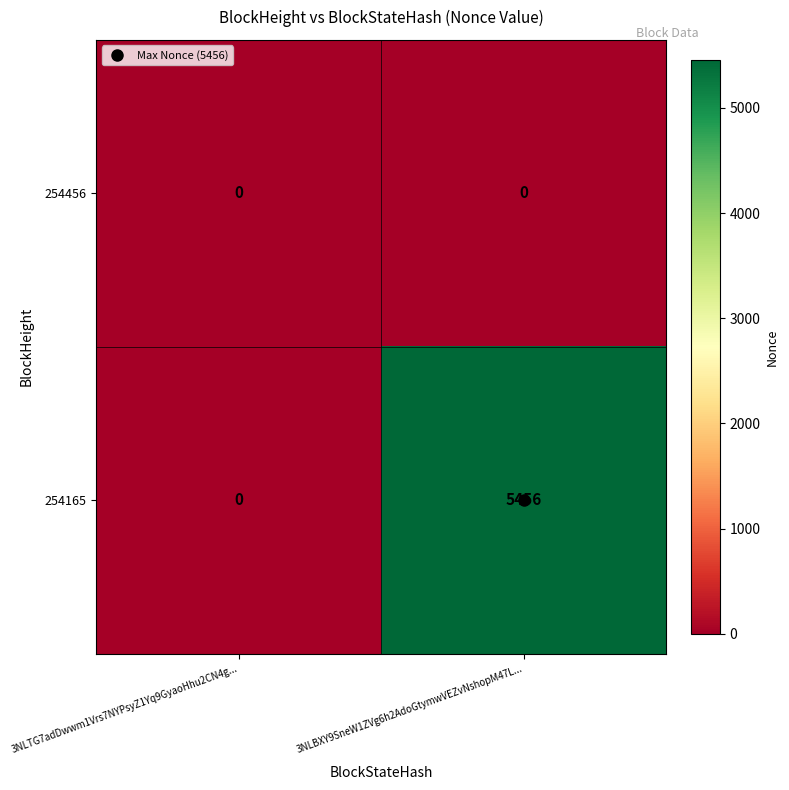

Which series has the largest range (max minus min)?

254165